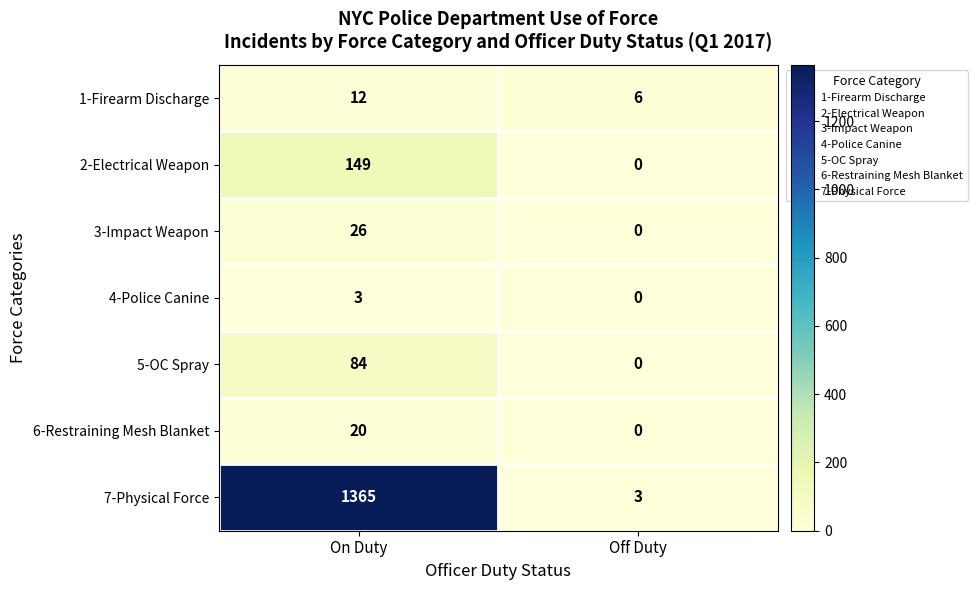

Reading right to left, extract all data points from this chart.

1-Firearm Discharge: Off Duty=6	On Duty=12
2-Electrical Weapon: Off Duty=0	On Duty=149
3-Impact Weapon: Off Duty=0	On Duty=26
4-Police Canine: Off Duty=0	On Duty=3
5-OC Spray: Off Duty=0	On Duty=84
6-Restraining Mesh Blanket: Off Duty=0	On Duty=20
7-Physical Force: Off Duty=3	On Duty=1365